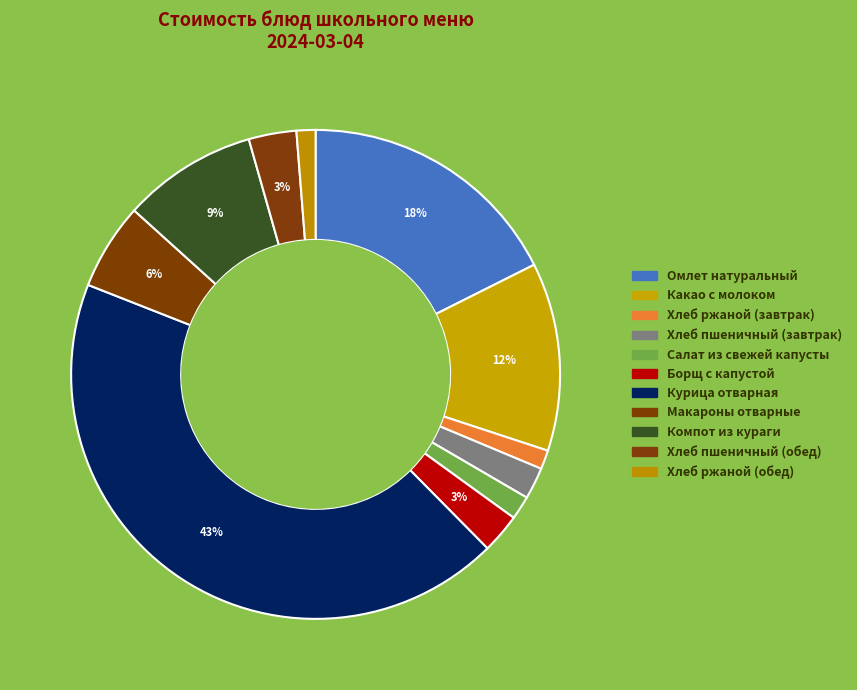

How many segments does this pie chart have?

11